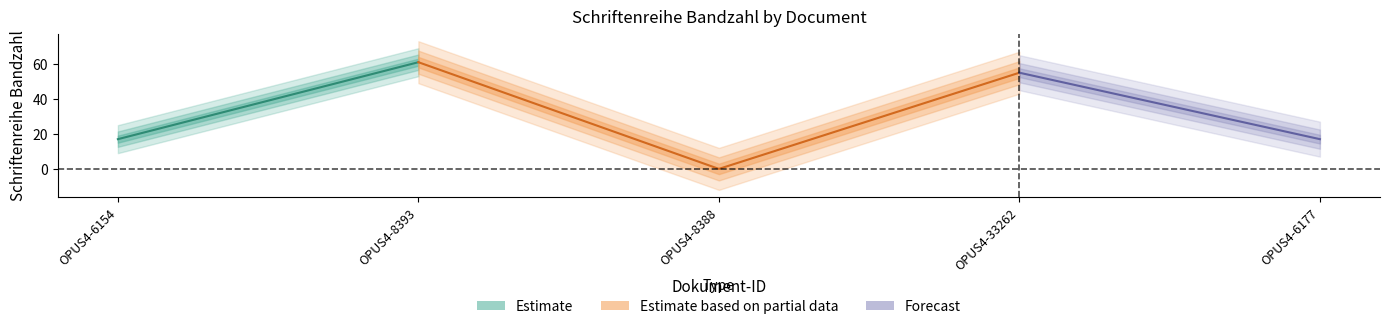

How many data points are less than 17?

1